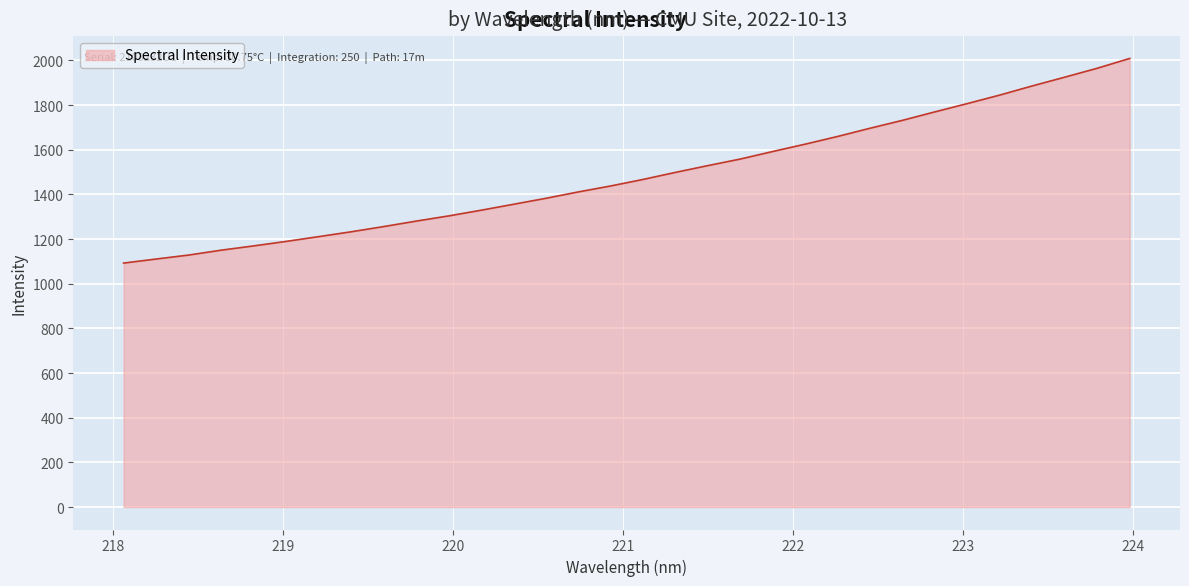

What is the minimum value shown in the chart?

1092.5